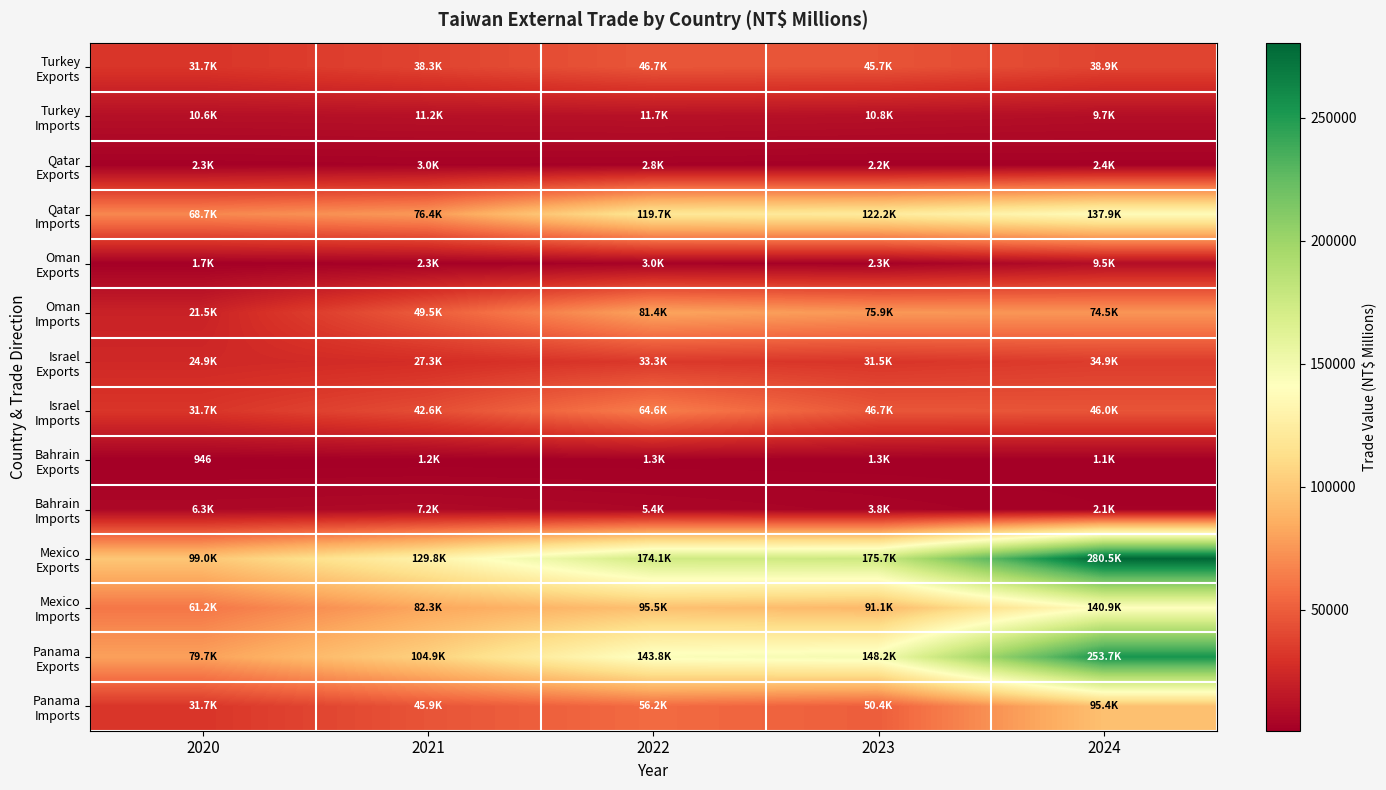

What is the total value across all series at 2020?

472014